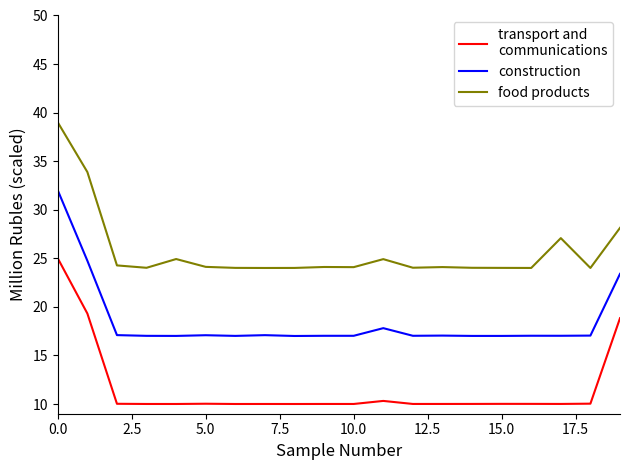

What is the maximum value for food products?

39.0